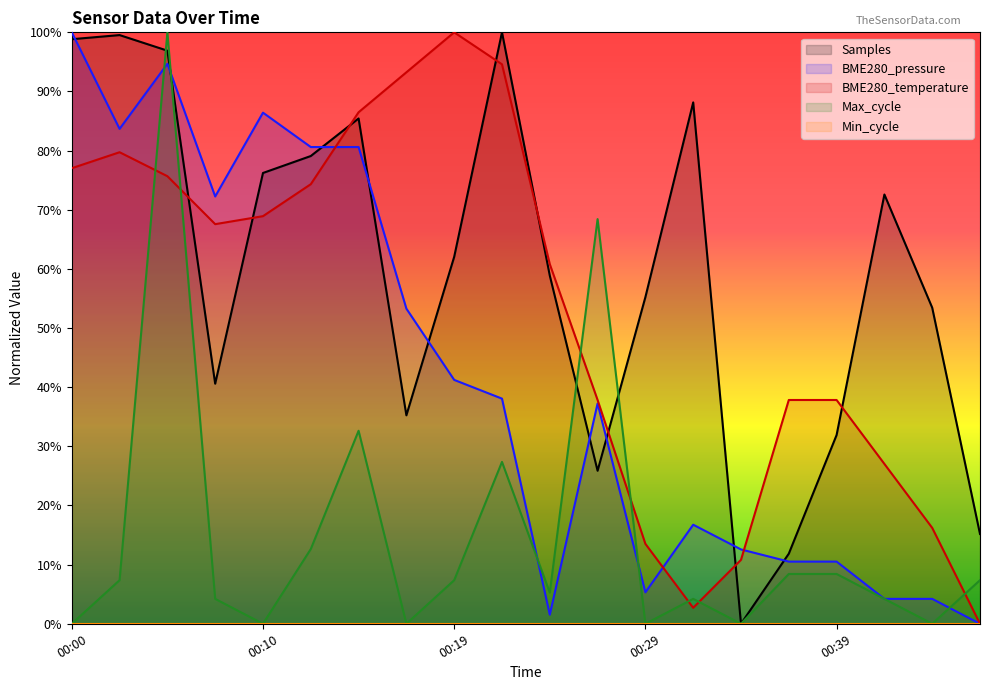

What is the total value across all series at 00:19?

210.6